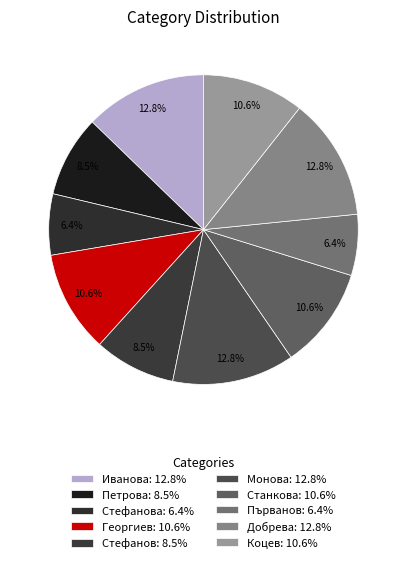

Is there a majority slice in this chart?

No